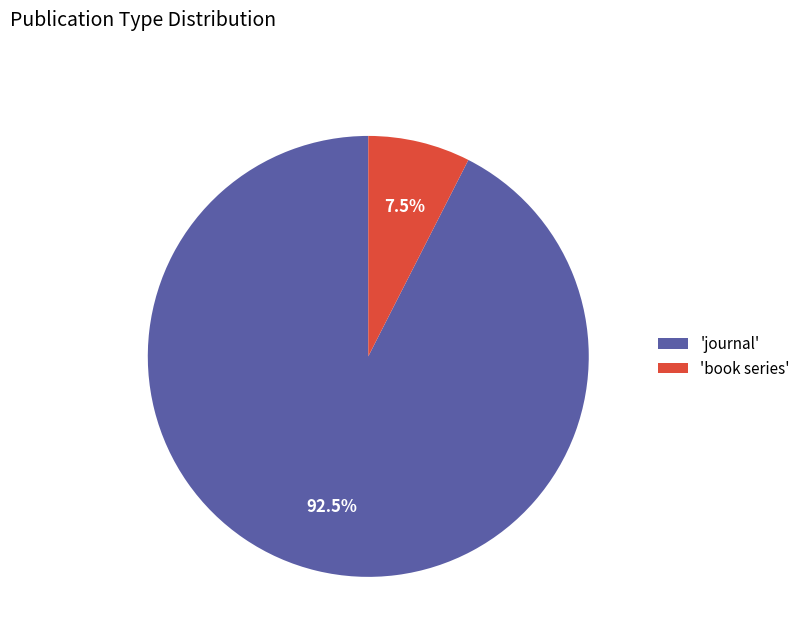

Does 'journal' represent more than half of the total?

Yes